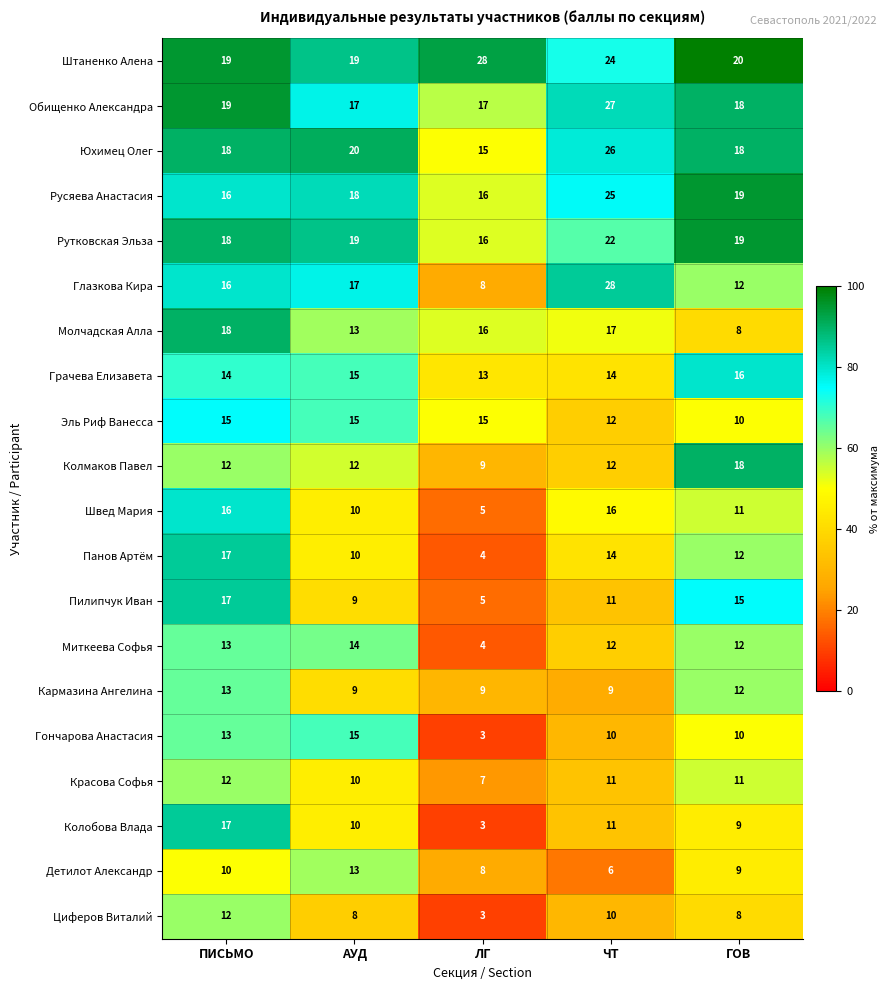

Which category has the highest value in the Юхимец Олег series?

ЧТ